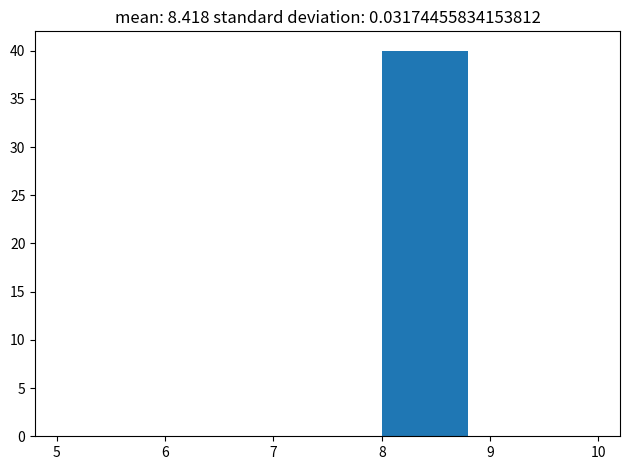

What is the height of the bar covering 8 to 9 on the x-axis? The values are not printed on the chart, so give them approximately, as read against the axis.

40